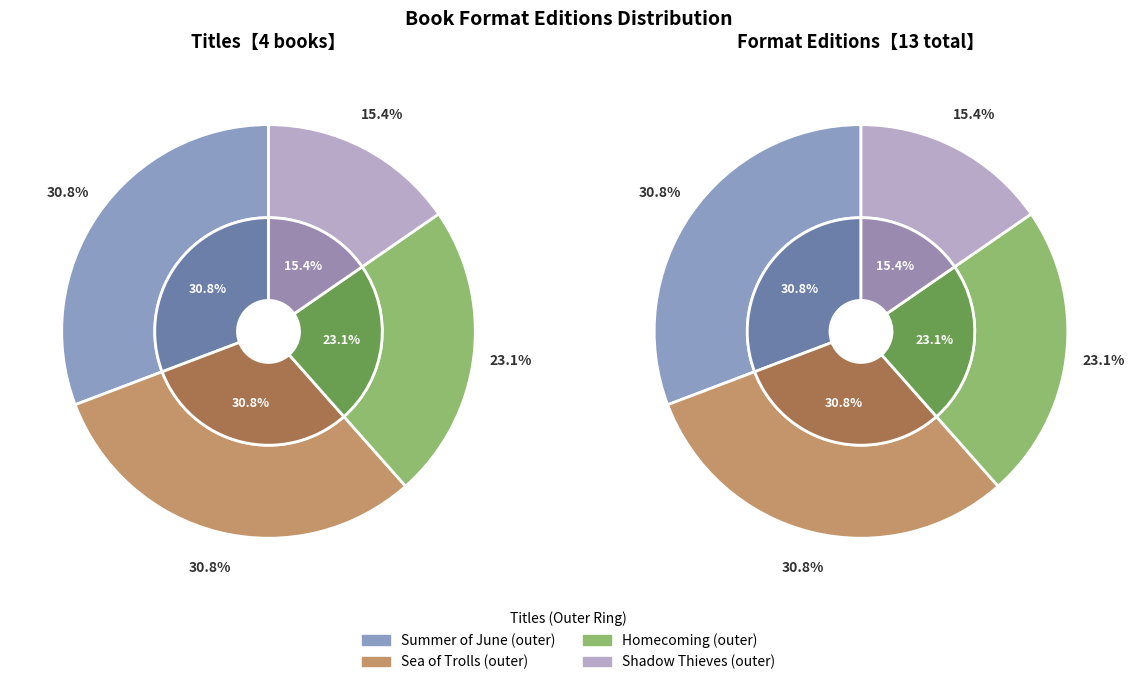

Between Shadow Thieves and Summer of June, which is larger?

Summer of June